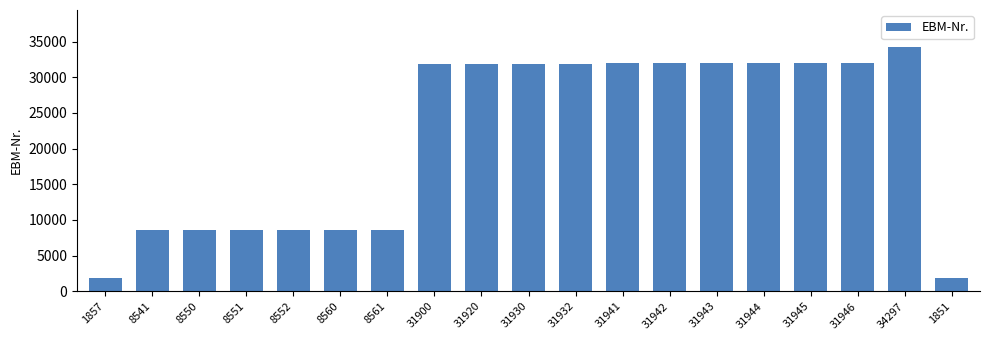

How many values are below 31920?

9